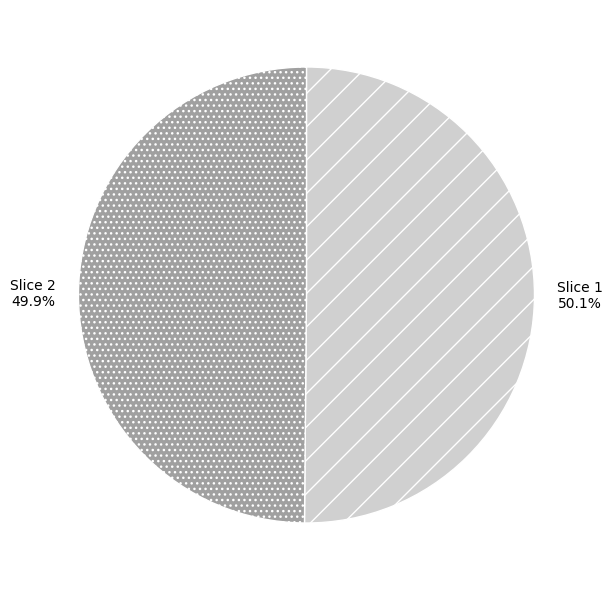

How many segments does this pie chart have?

2